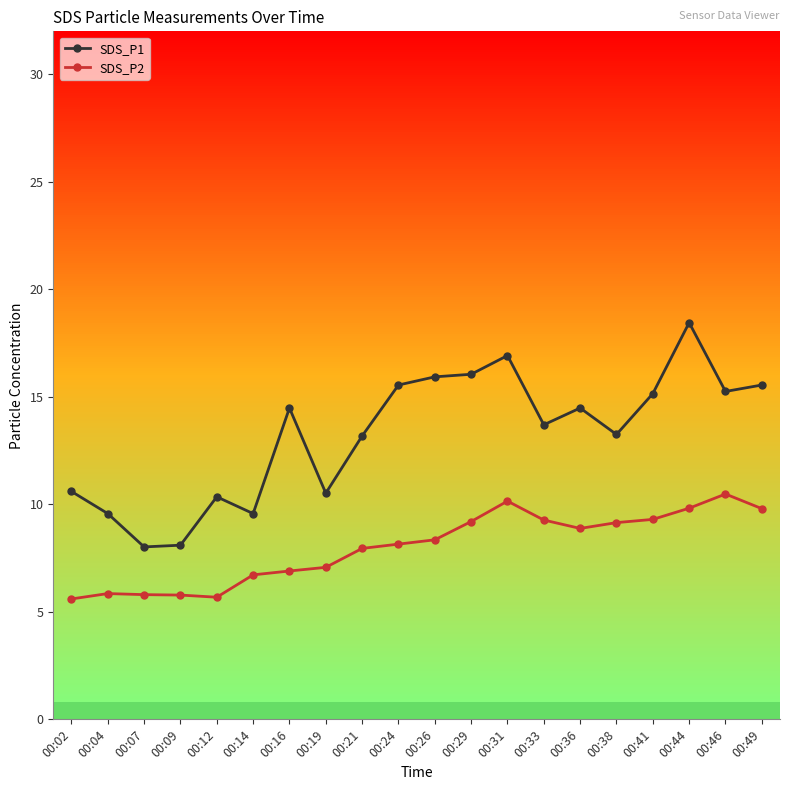

What is the difference between the highest and lowest values at 00:21?

5.2